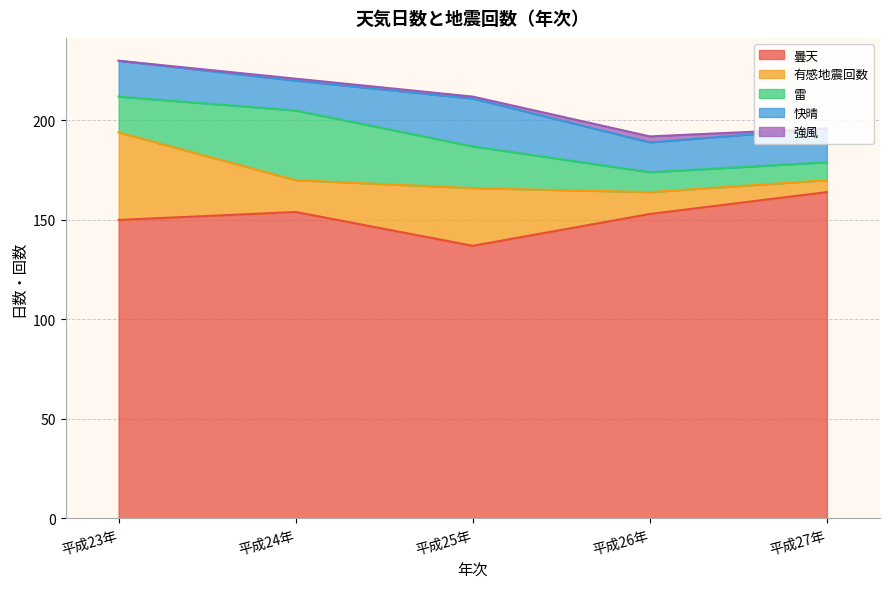

Does the chart display data point markers on the line(s)?

No